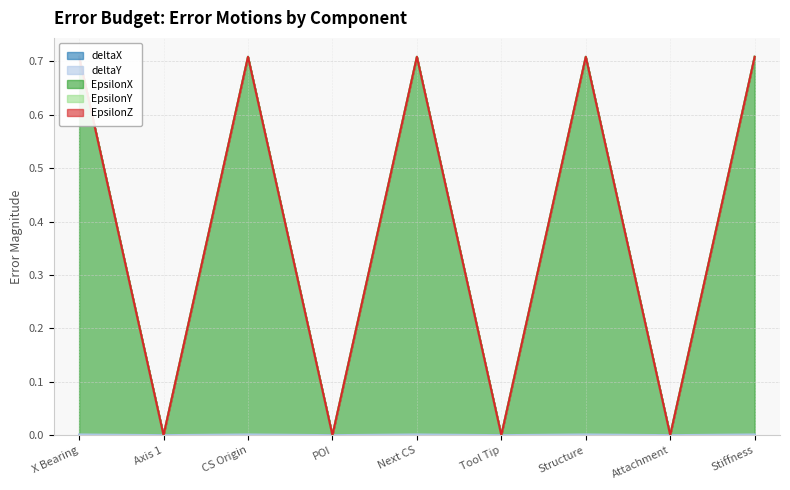

The EpsilonX series shows 1.1 at CS Origin. True or false?

False